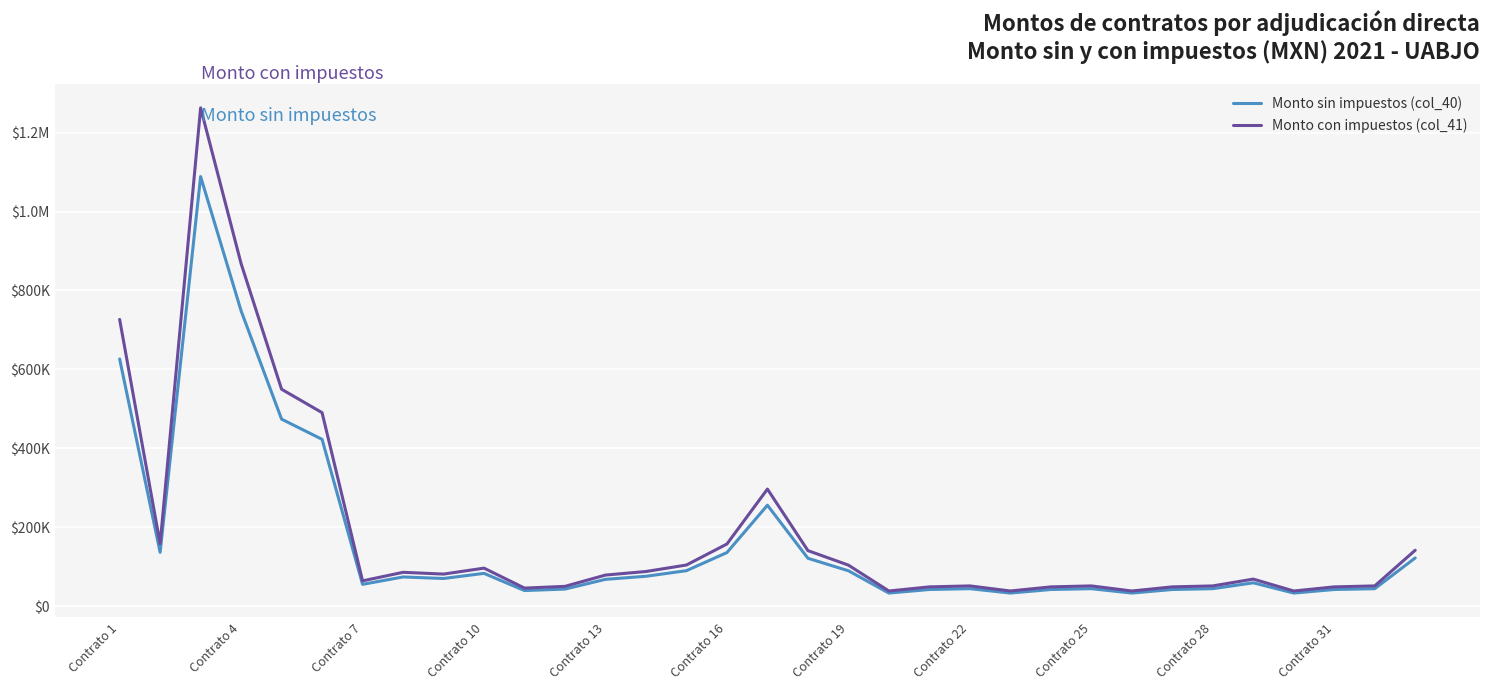

What is the maximum value shown in the chart?

1263008.0